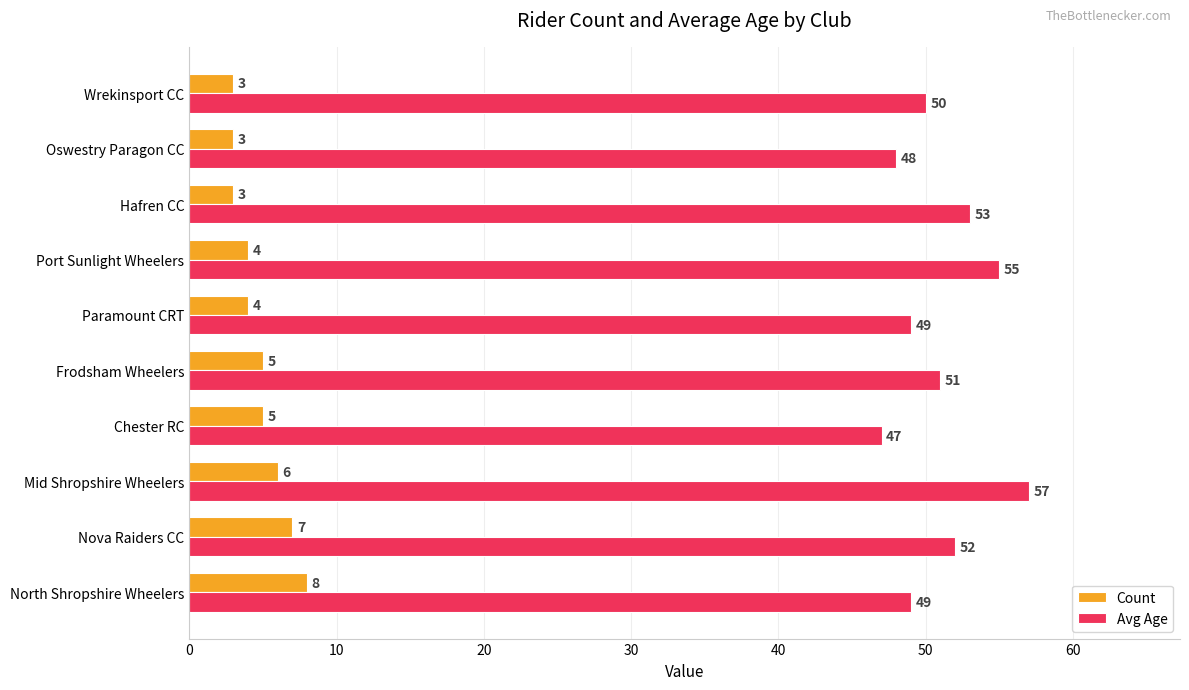

The Count series shows 3 at Oswestry Paragon CC. True or false?

True